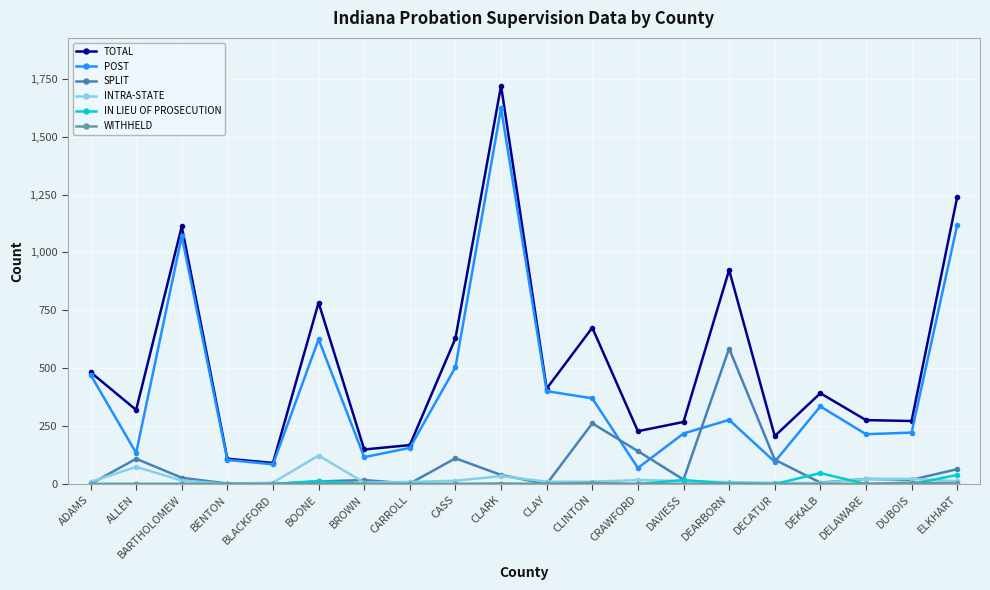

At which category does POST reach its first local valley?

ALLEN